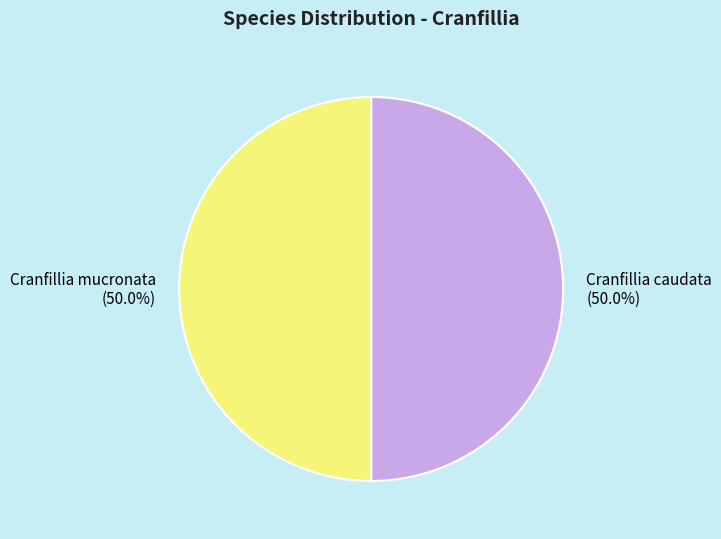

Count the number of slices in the pie.

2